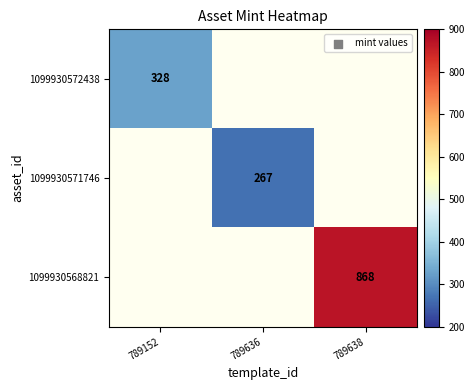

The 1099930572438 series shows 216 at 789152. True or false?

False